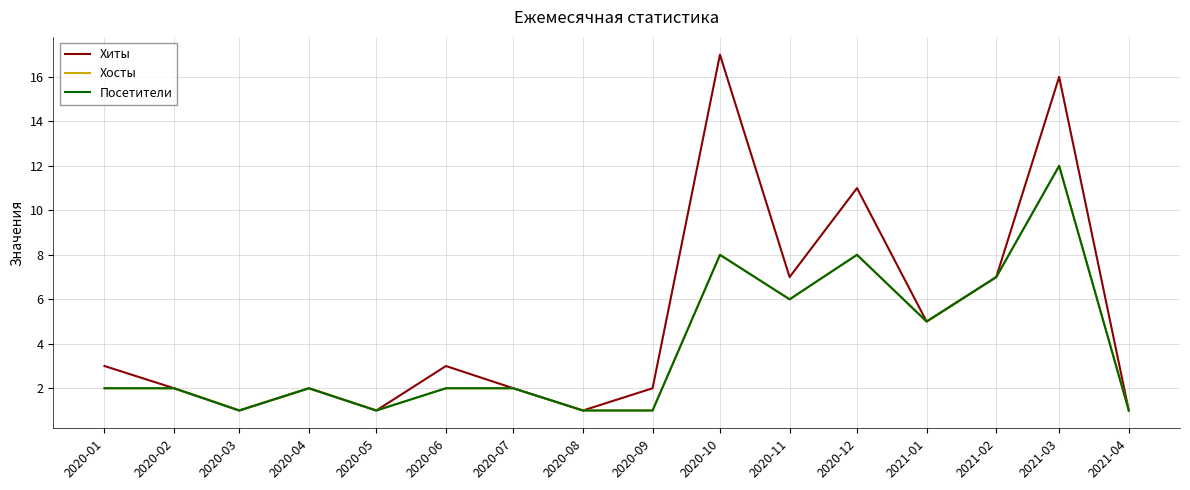

What is the difference between the maximum and minimum values in the Хосты series?

11